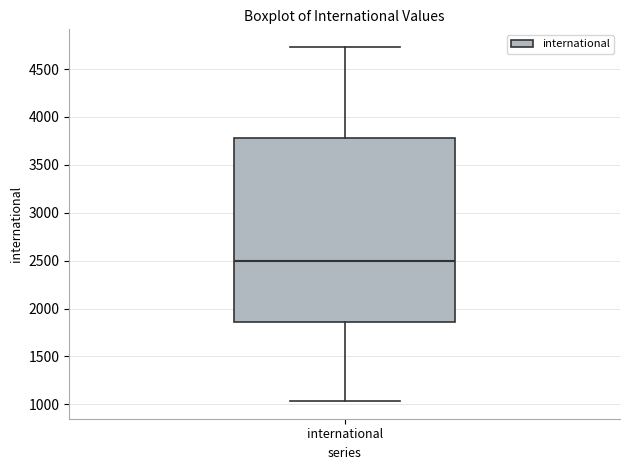

Where does the median line of the box for international sit on the y-axis? The values are not printed on the chart, so give them approximately, as read against the axis.

2500